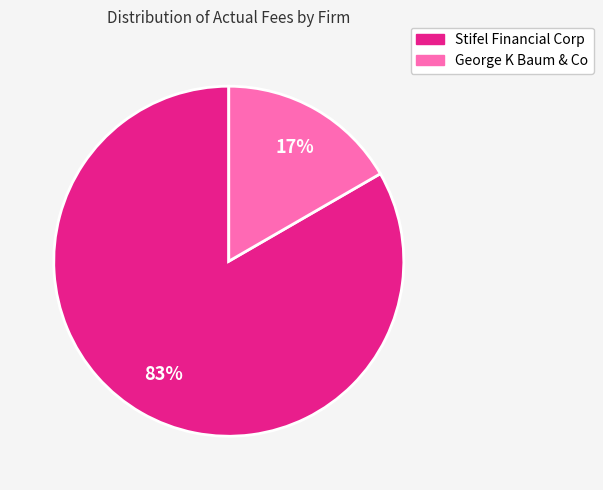

How many slices are in this pie chart?

2